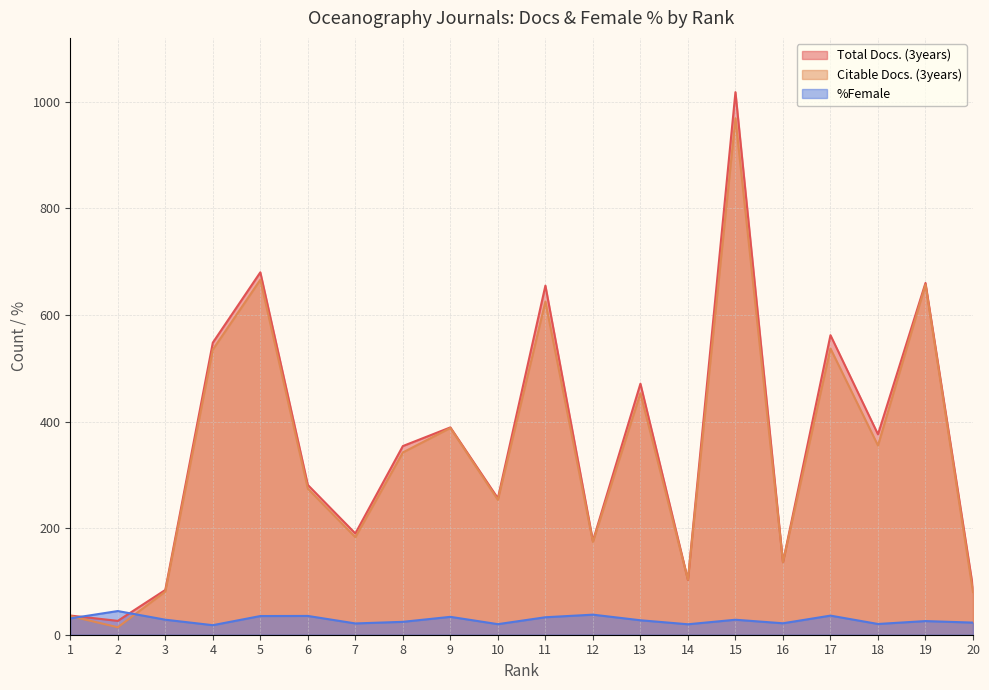

Is the value of %Female at 4 greater than the value of Citable Docs. (3years) at 4?

No